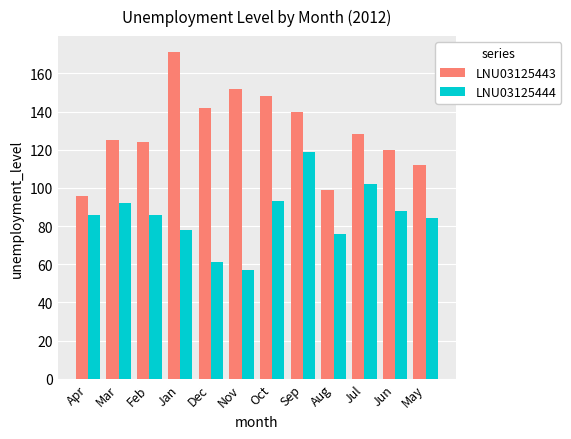

How many data points does each series have?

12